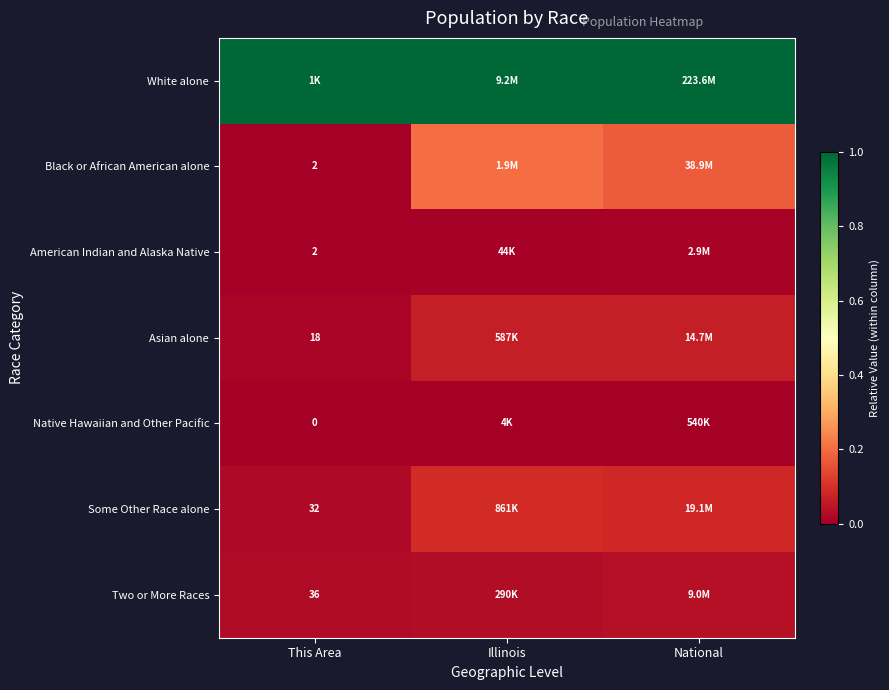

How many distinct data groups are displayed?

7